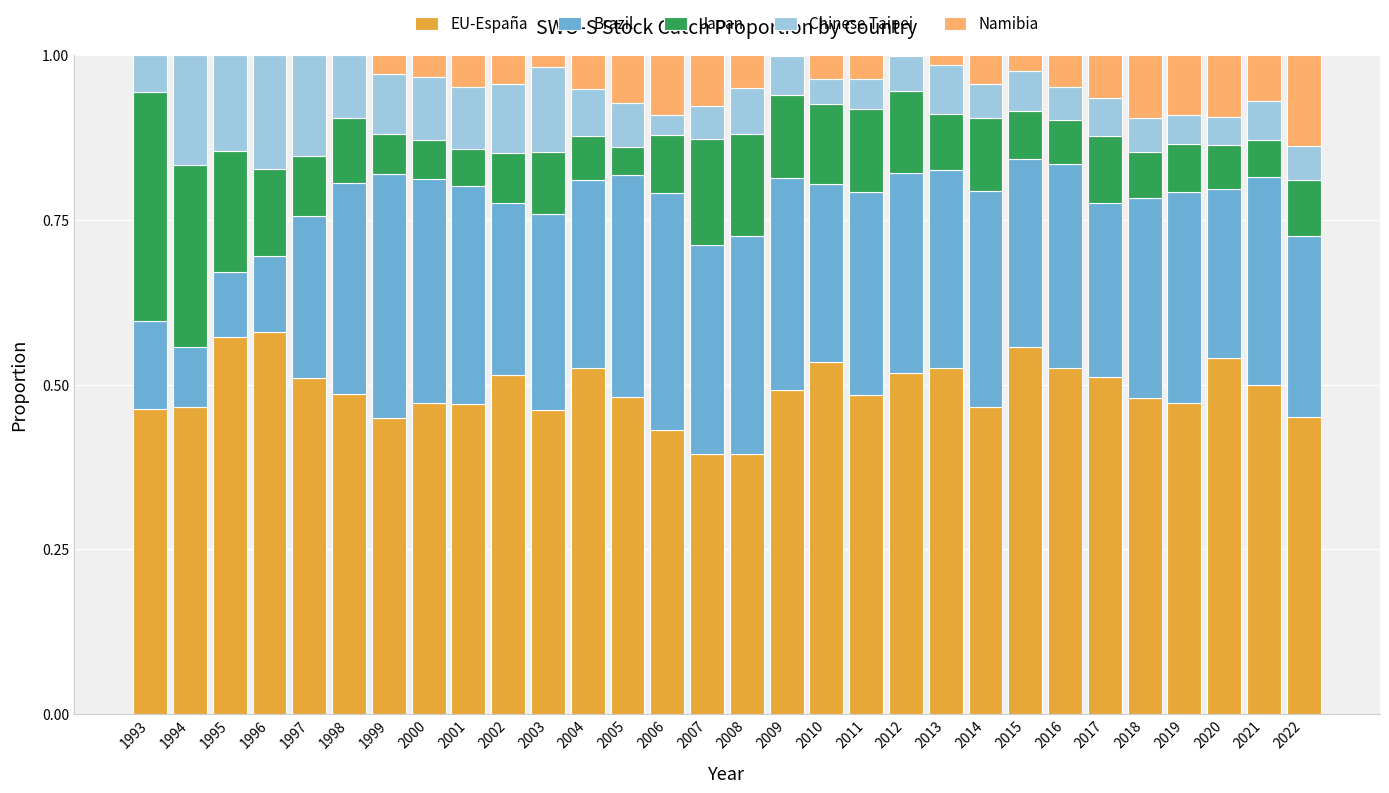

What is the total value across all series at 2017?

1.0